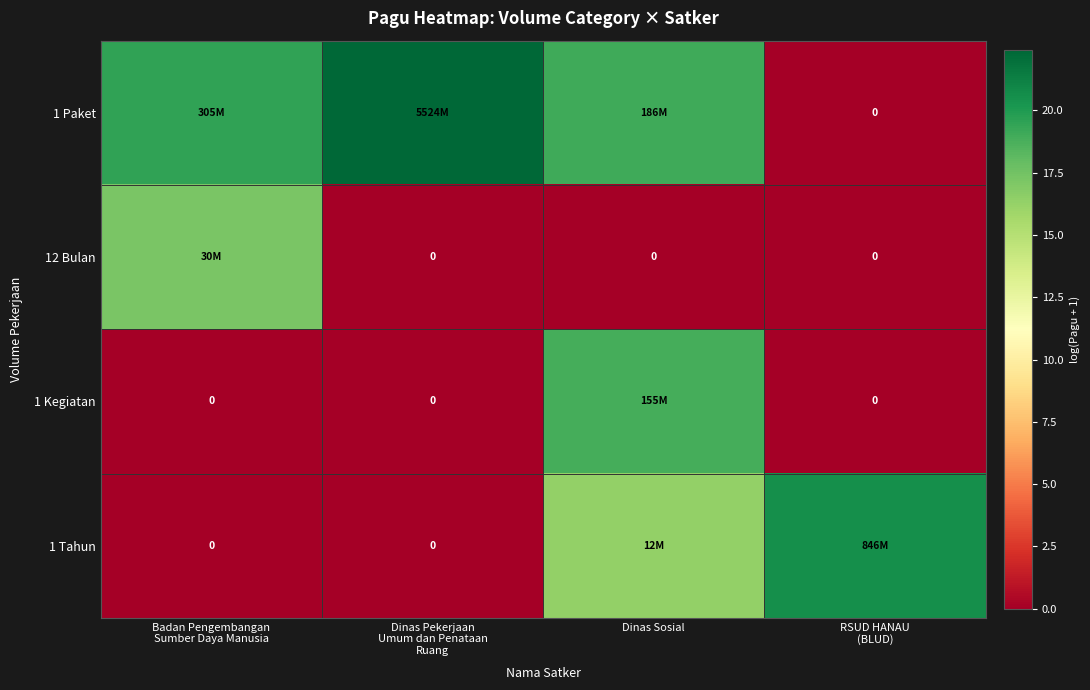

Between RSUD HANAU
(BLUD) and Dinas Sosial, which is larger?

Dinas Sosial